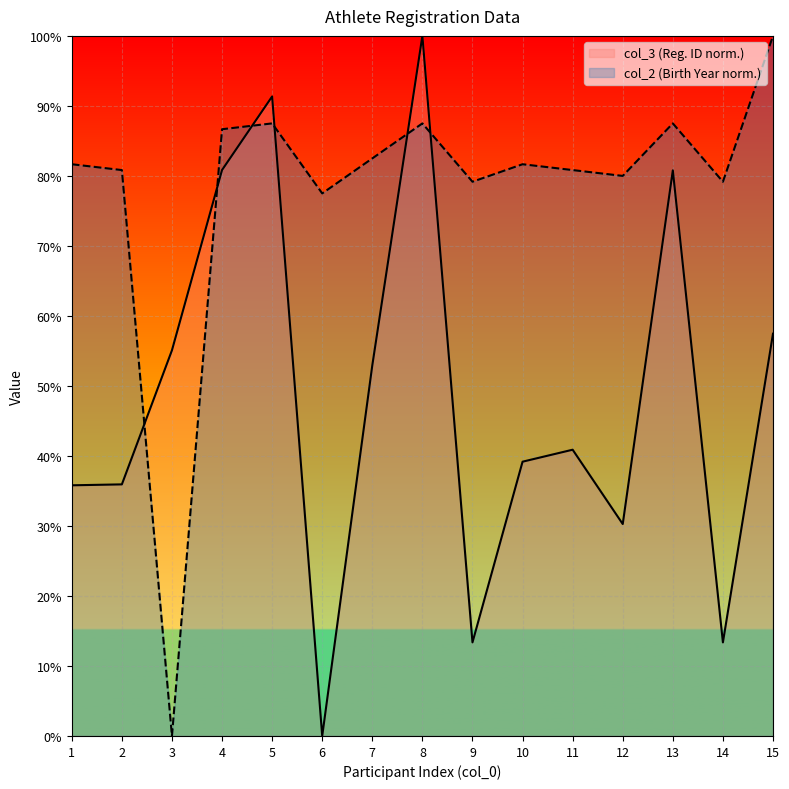

True or false: col_3 and col_2 intersect in this chart.

True